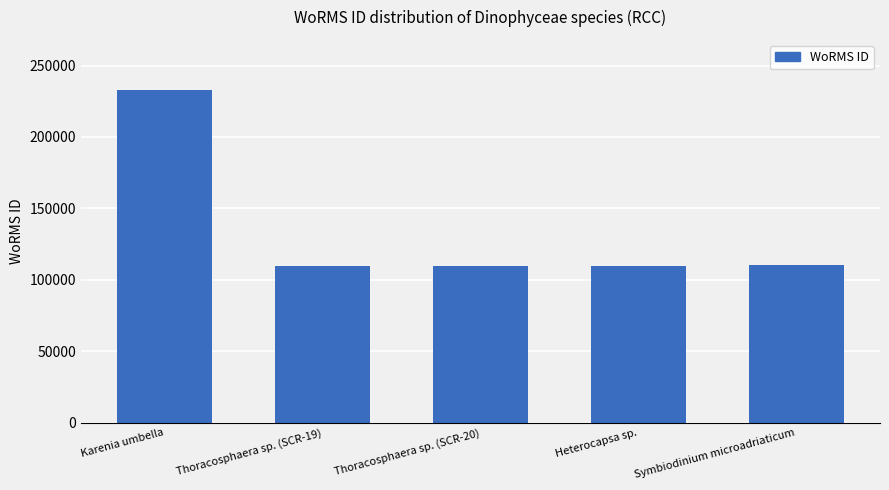

Approximately how many times larger is the value at Thoracosphaera sp. (SCR-19) compared to Heterocapsa sp.?

1.0